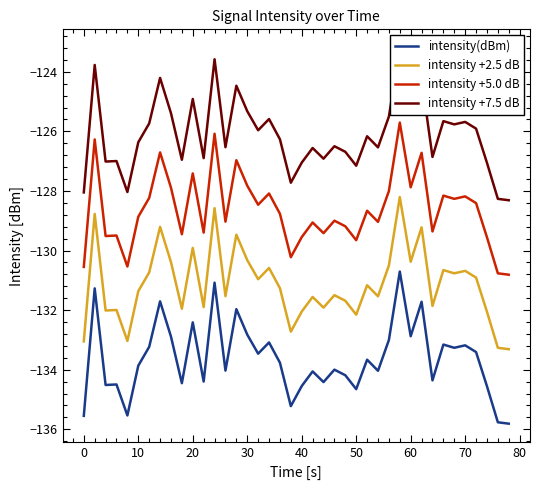

Reading right to left, what are all the values shown in this chart?

intensity(dBm): -135.8	-135.8	-134.6	-133.4	-133.2	-133.3	-133.2	-134.4	-131.7	-132.9	-130.7	-133.0	-134.0	-133.7	-134.7	-134.2	-134.0	-134.4	-134.1	-134.5	-135.2	-133.8	-133.1	-133.5	-132.8	-132.0	-134.0	-131.1	-134.4	-132.4	-134.5	-132.9	-131.7	-133.2	-133.9	-135.5	-134.5	-134.5	-131.3	-135.5
intensity +2.5 dB: -133.3	-133.3	-132.1	-130.9	-130.7	-130.8	-130.7	-131.9	-129.2	-130.4	-128.2	-130.5	-131.5	-131.2	-132.2	-131.7	-131.5	-131.9	-131.6	-132.0	-132.7	-131.3	-130.6	-131.0	-130.3	-129.5	-131.5	-128.6	-131.9	-129.9	-132.0	-130.4	-129.2	-130.7	-131.4	-133.0	-132.0	-132.0	-128.8	-133.0
intensity +5.0 dB: -130.8	-130.8	-129.6	-128.4	-128.2	-128.3	-128.2	-129.4	-126.7	-127.9	-125.7	-128.0	-129.0	-128.7	-129.7	-129.2	-129.0	-129.4	-129.1	-129.5	-130.2	-128.8	-128.1	-128.5	-127.8	-127.0	-129.0	-126.1	-129.4	-127.4	-129.5	-127.9	-126.7	-128.2	-128.9	-130.5	-129.5	-129.5	-126.3	-130.5
intensity +7.5 dB: -128.3	-128.3	-127.1	-125.9	-125.7	-125.8	-125.7	-126.9	-124.2	-125.4	-123.2	-125.5	-126.5	-126.2	-127.2	-126.7	-126.5	-126.9	-126.6	-127.0	-127.7	-126.3	-125.6	-126.0	-125.3	-124.5	-126.5	-123.6	-126.9	-124.9	-127.0	-125.4	-124.2	-125.7	-126.4	-128.0	-127.0	-127.0	-123.8	-128.0